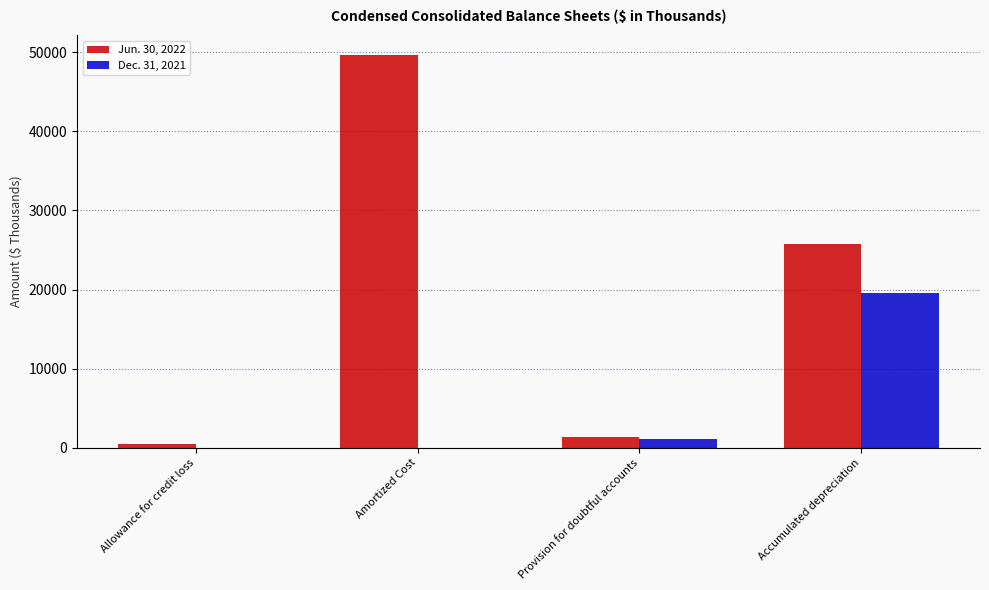

At which label does Jun. 30, 2022 reach its peak?

Amortized Cost